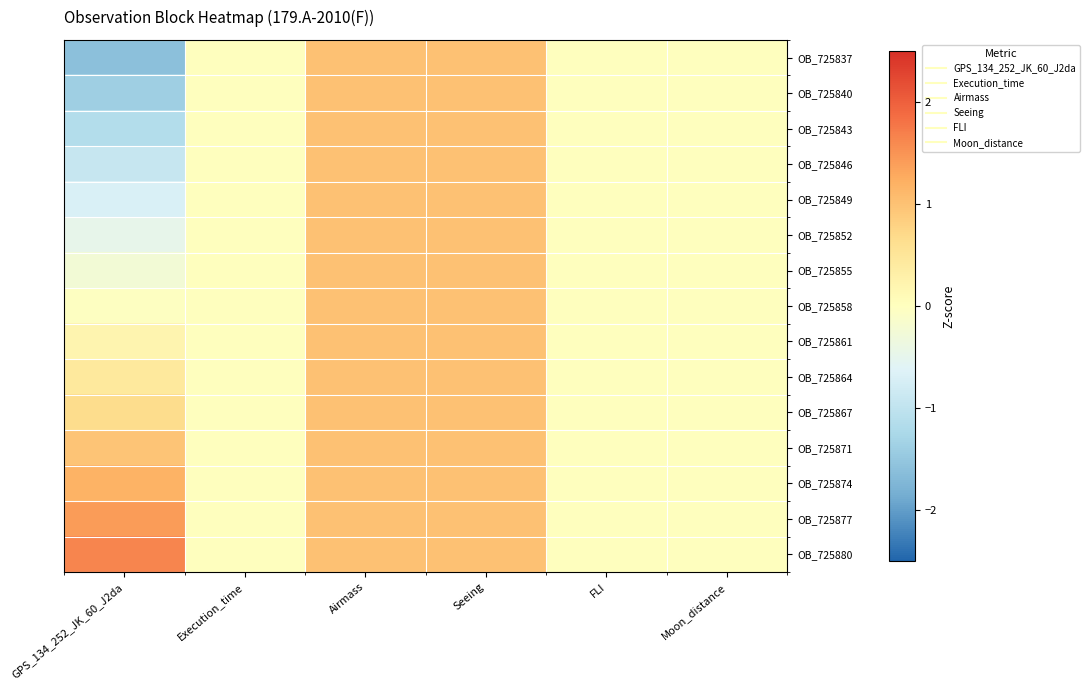

Which category has the lowest value across all series?

GPS_134_252_JK_60_J2da